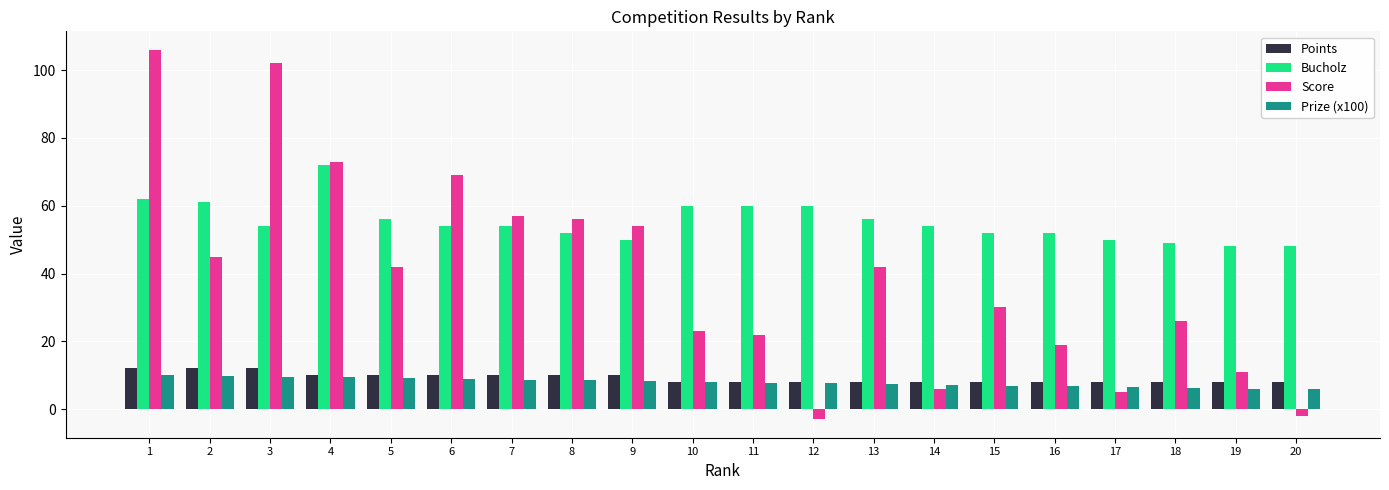

What is the maximum value shown in the chart?

106.0